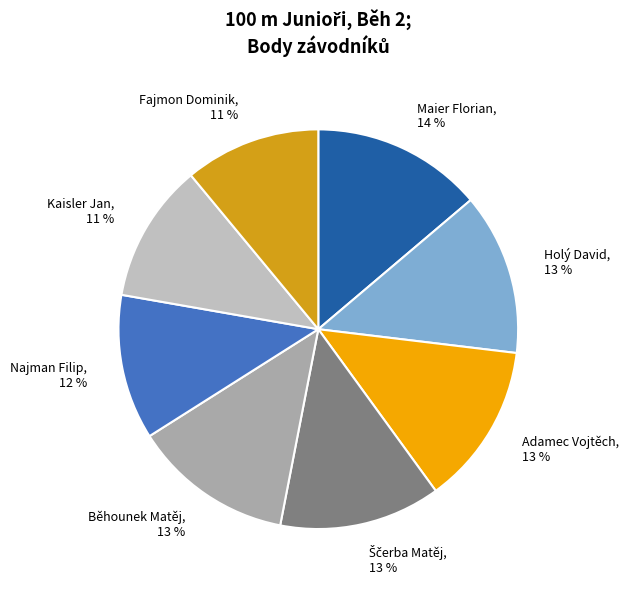

To the nearest percent, what is the average slice percentage?

12%